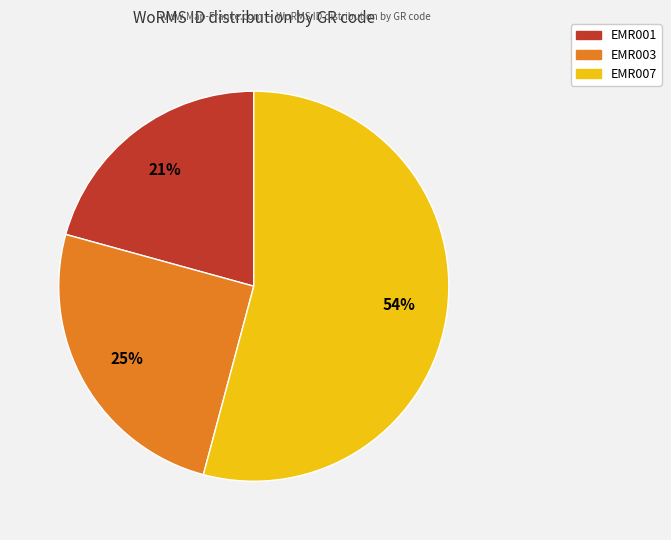

How many slices are in this pie chart?

3